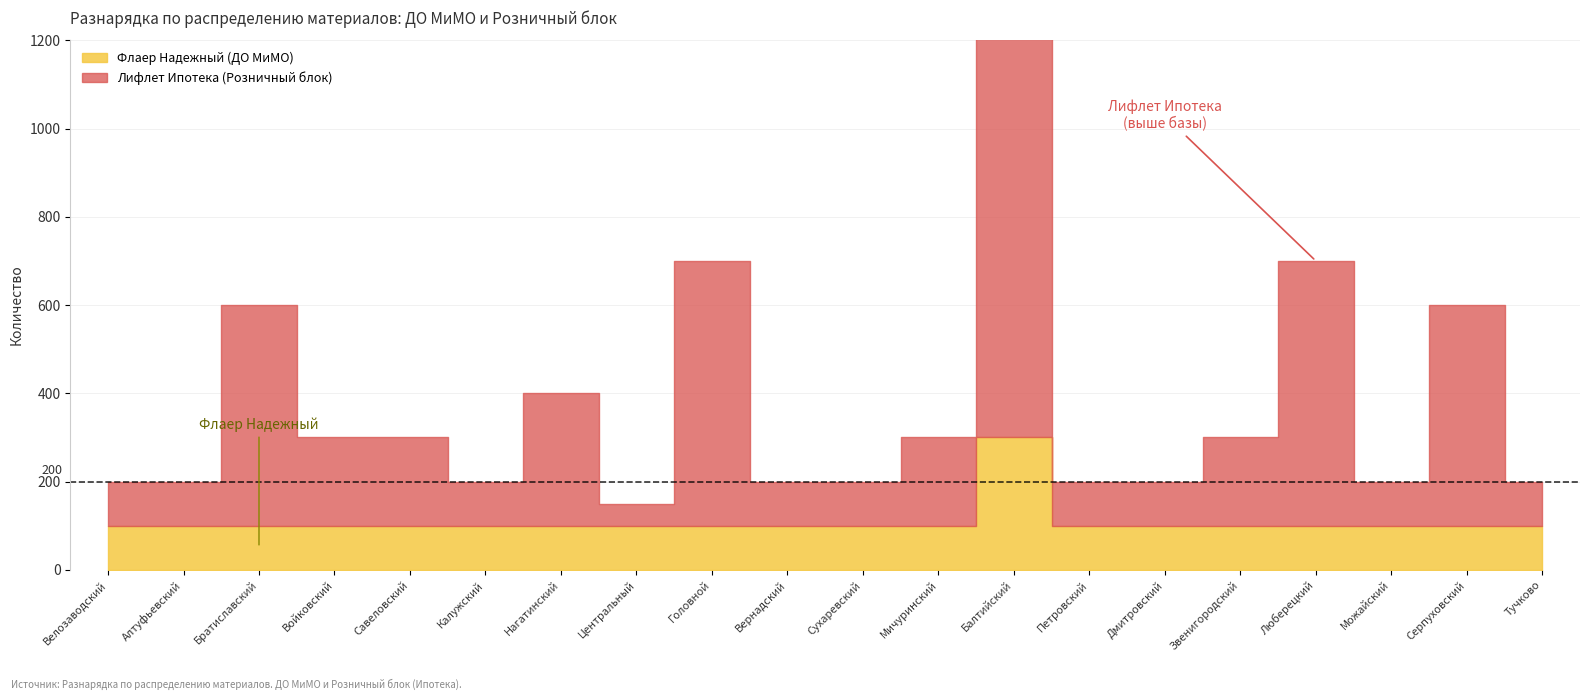

What position from the left is Петровский?

14